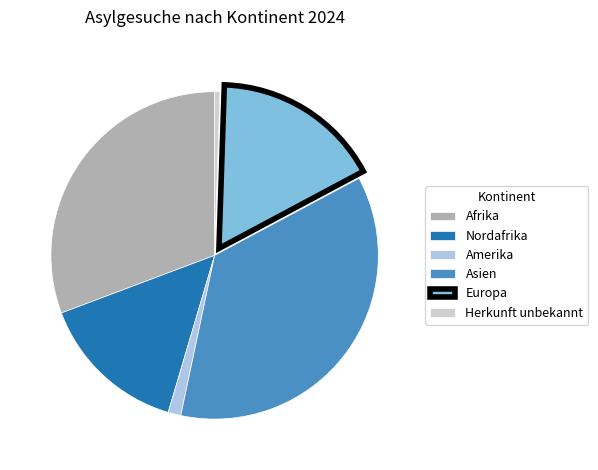

Is the sum of Afrika and Nordafrika greater than half?

No